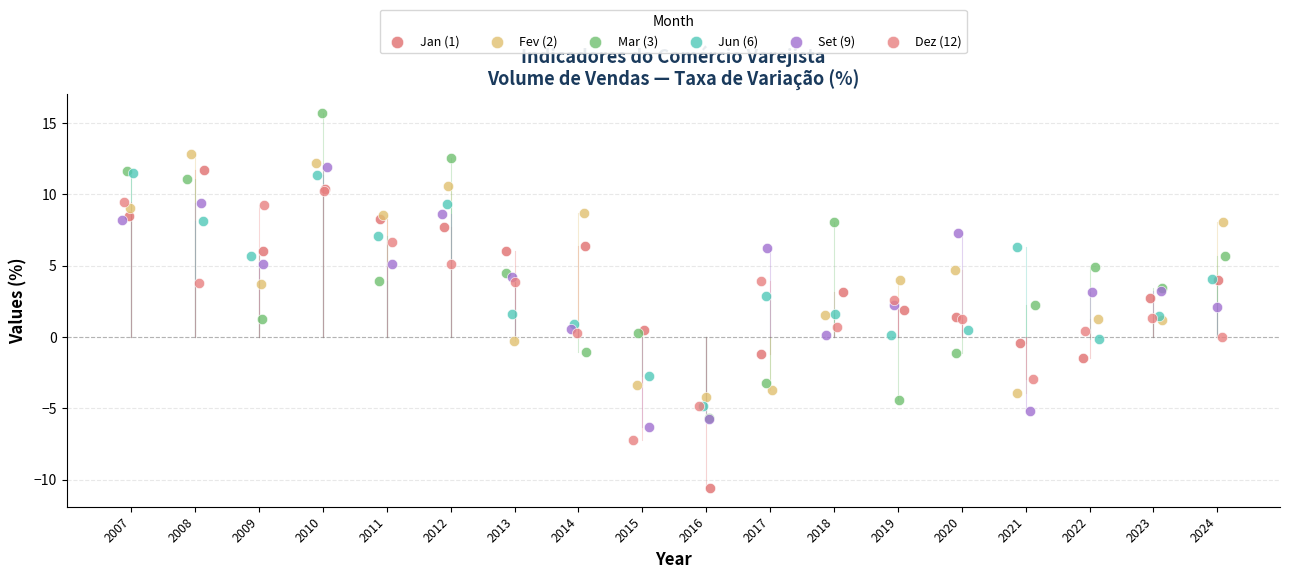

Which series contains the lowest Y value?

Jan (1)